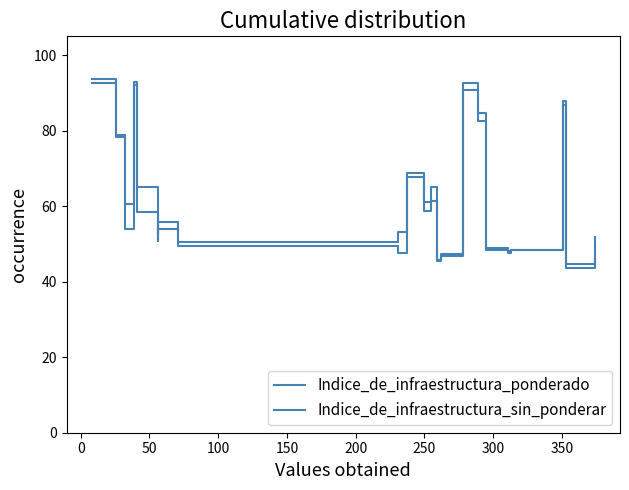

Is this an area chart (filled region under the line)?

No